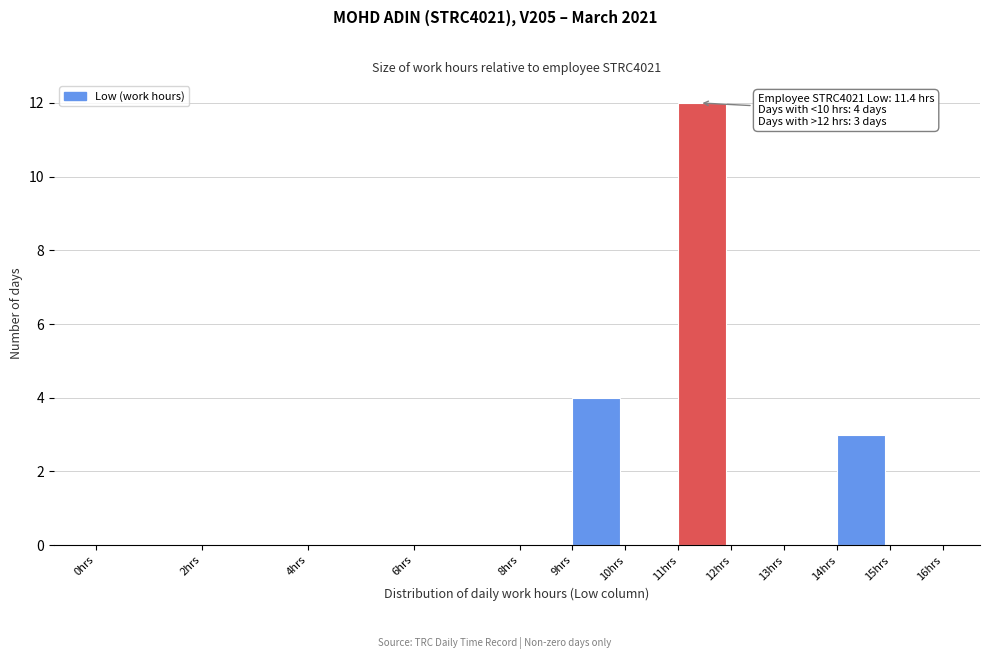

Which range on the x-axis has the tallest bar?

11 to 12